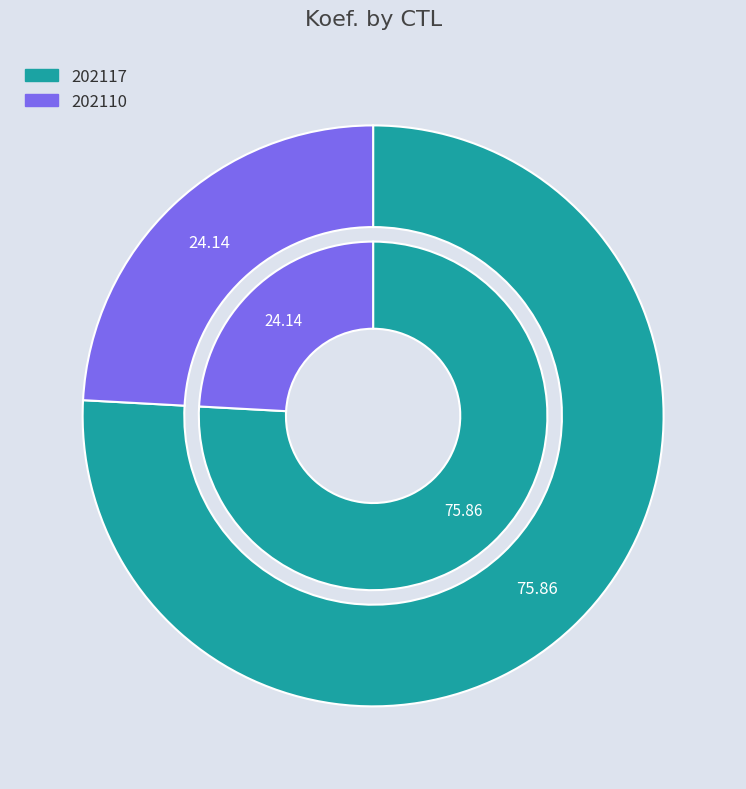

The 202117 slice represents 76% of the pie. True or false?

True